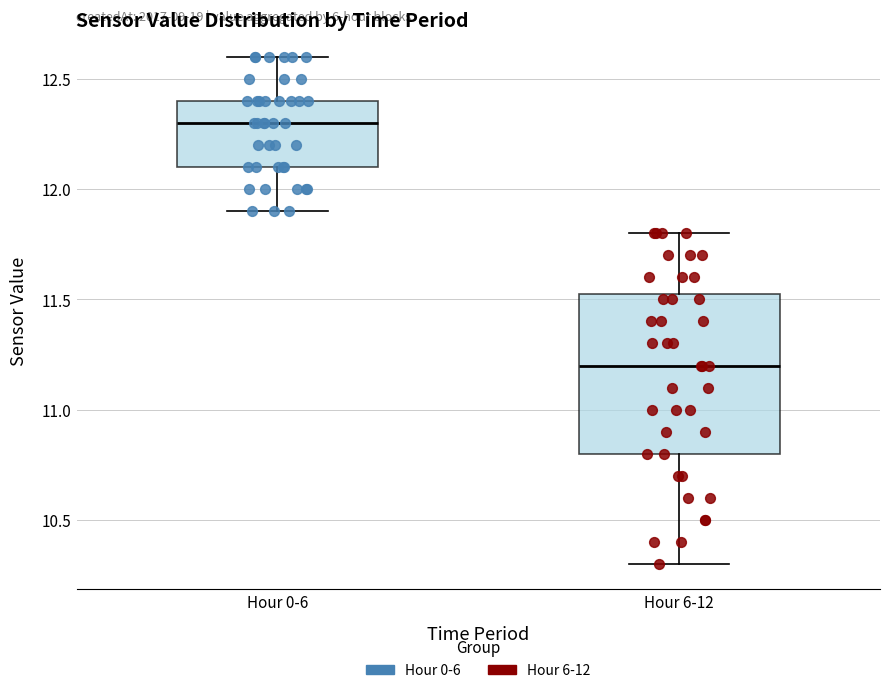

Reading left to right, read every box against the y-axis: the position of its median line, the range the box covers, and the ends of its whiskers. The values are not printed on the chart, so give them approximately, as read against the axis.

Hour 0-6: median 12.30, box 12.10 to 12.40, whiskers 11.90 to 12.60
Hour 6-12: median 11.20, box 10.80 to 11.55, whiskers 10.30 to 11.80